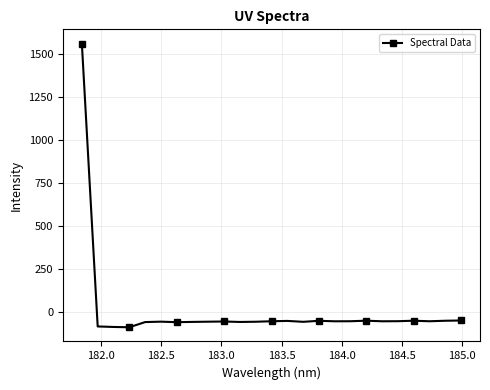

What is the smallest value displayed?

-91.7